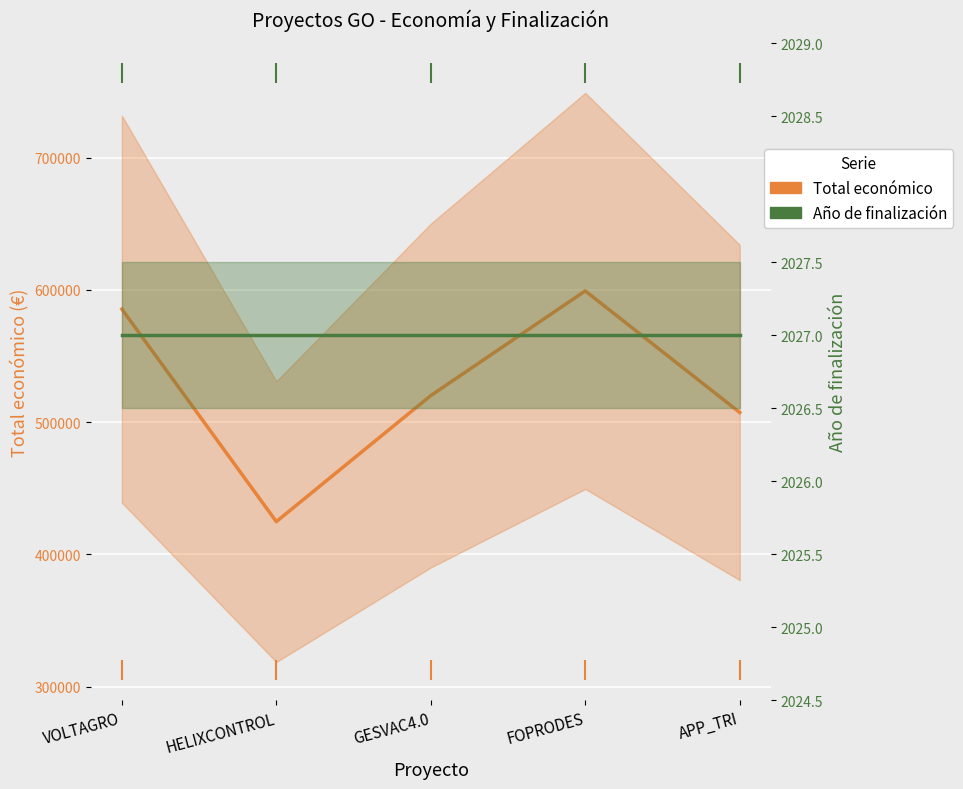

Approximately how many times larger is the value at VOLTAGRO compared to FOPRODES?

1.0